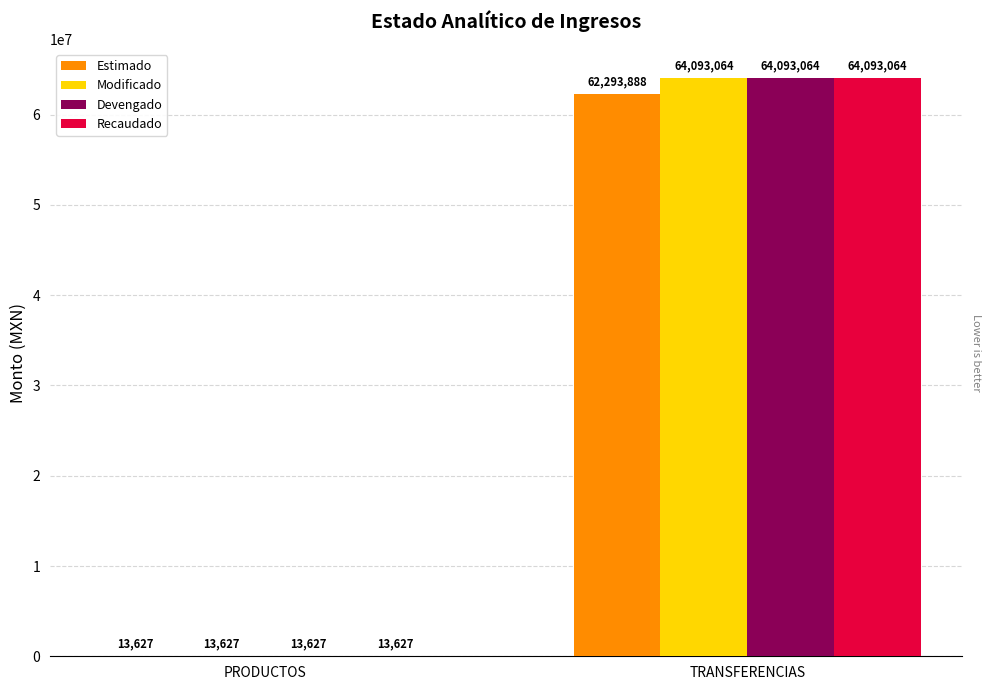

Is the value of Estimado at TRANSFERENCIAS greater than the value of Recaudado at TRANSFERENCIAS?

No